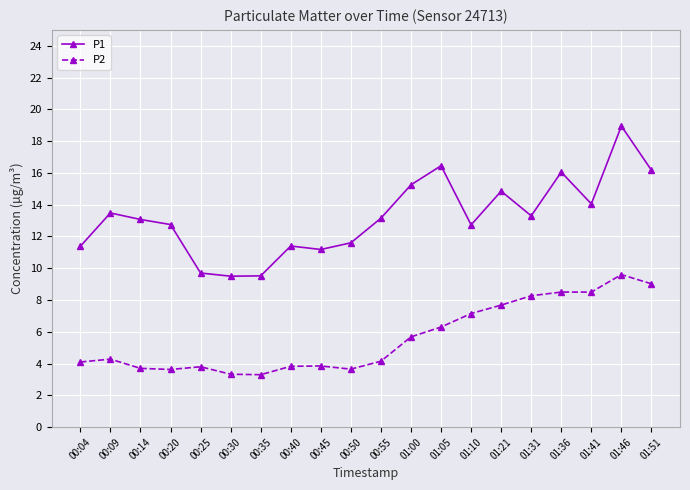

At how many categories does at least one series exceed 5?

20